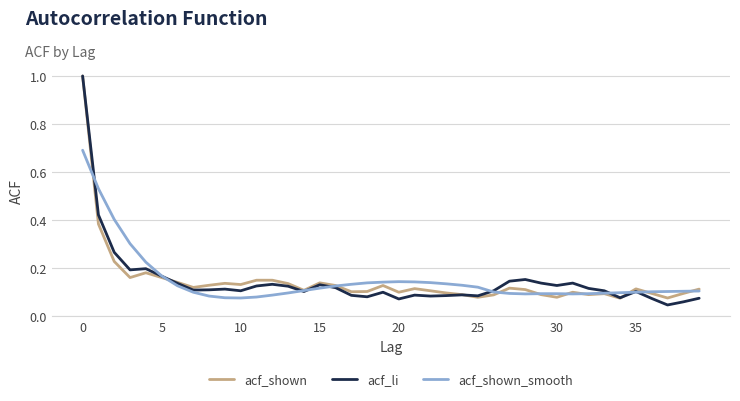

What is the maximum value shown in the chart?

1.0